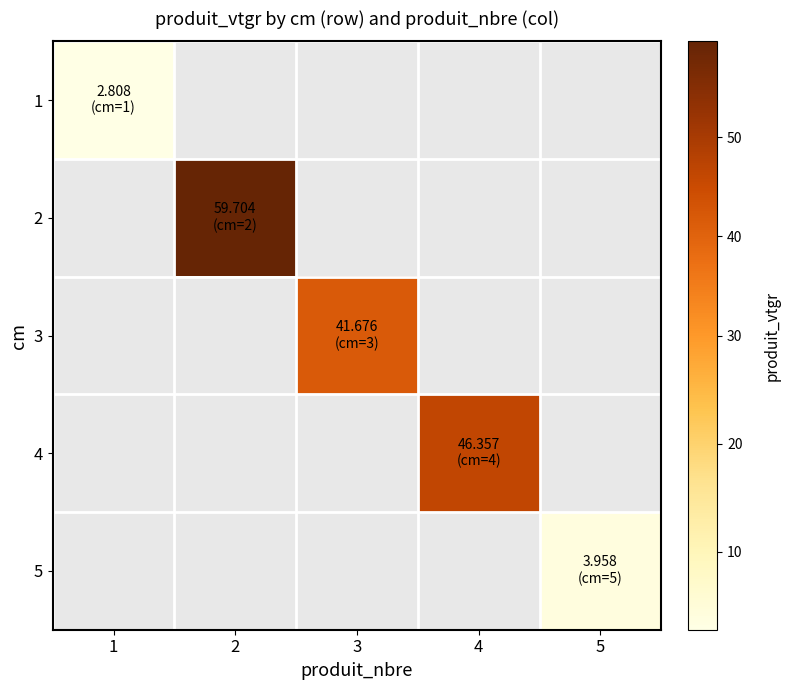

What is the maximum value shown in the chart?

59.7